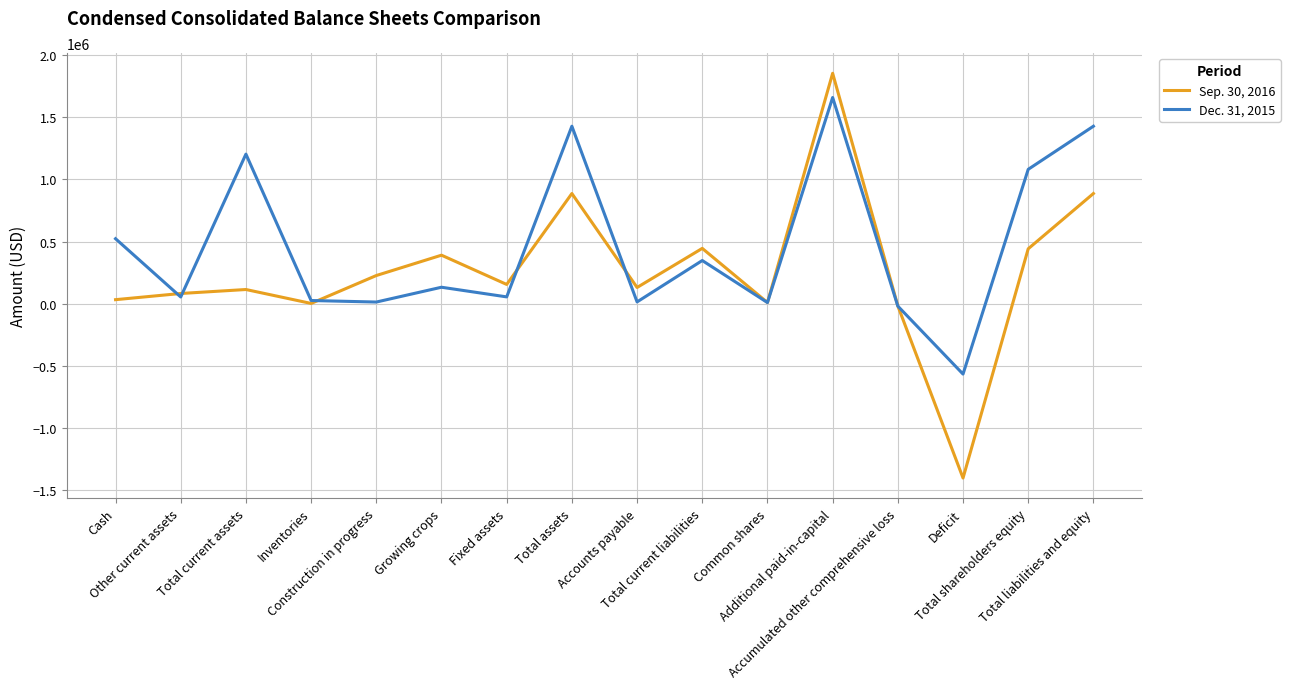

After their last crossing, which series has the higher values: Dec. 31, 2015 or Sep. 30, 2016?

Dec. 31, 2015